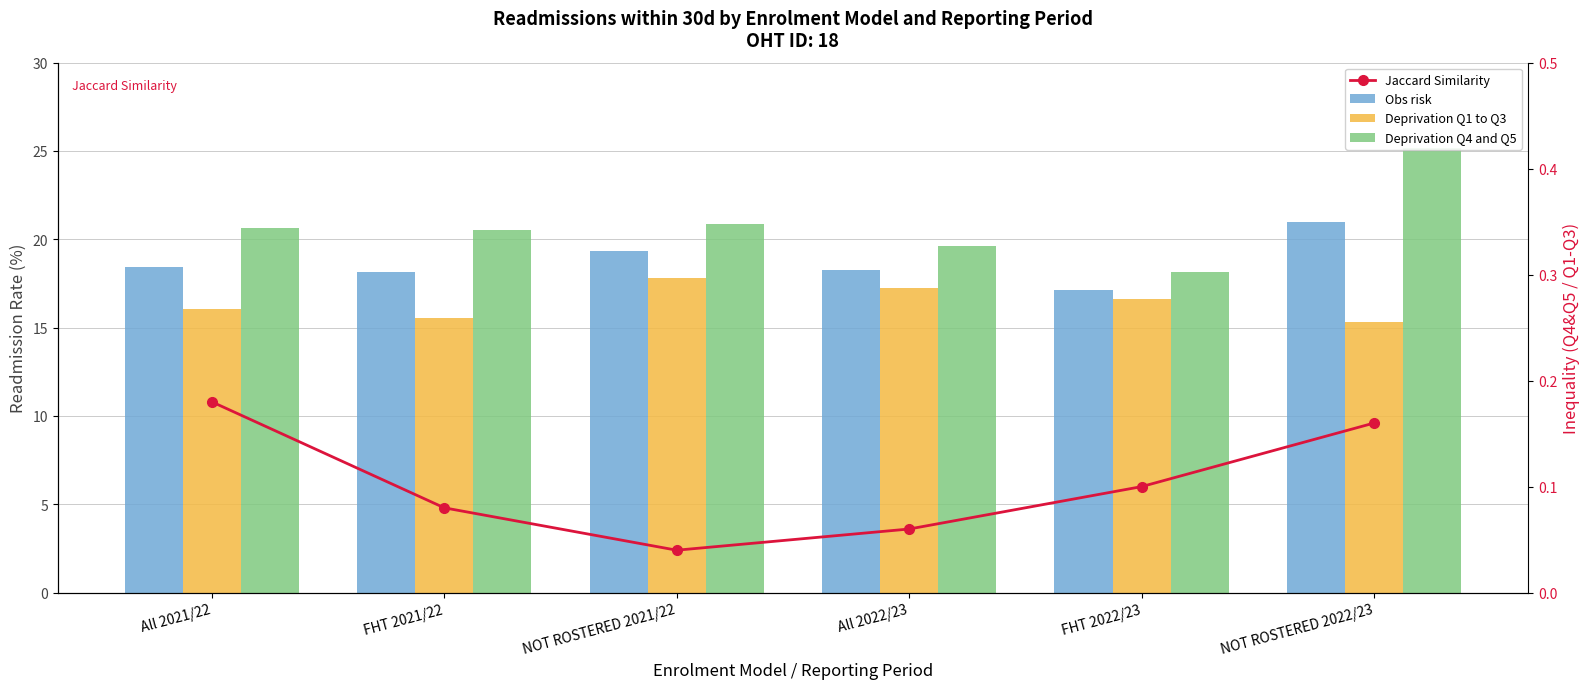

How many values in the Deprivation Q1 to Q3 series are below 16?

2